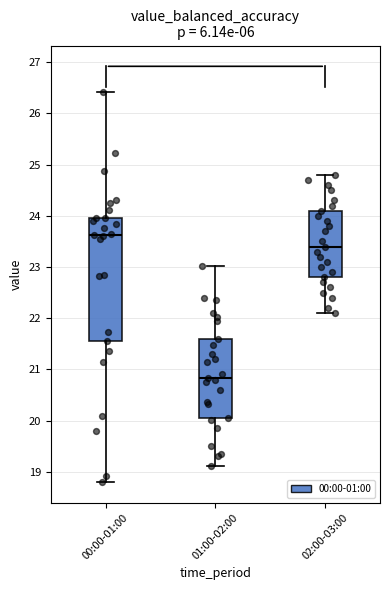

Where is the lower edge of the box for 01:00-02:00 on the y-axis? The values are not printed on the chart, so give them approximately, as read against the axis.

20.1